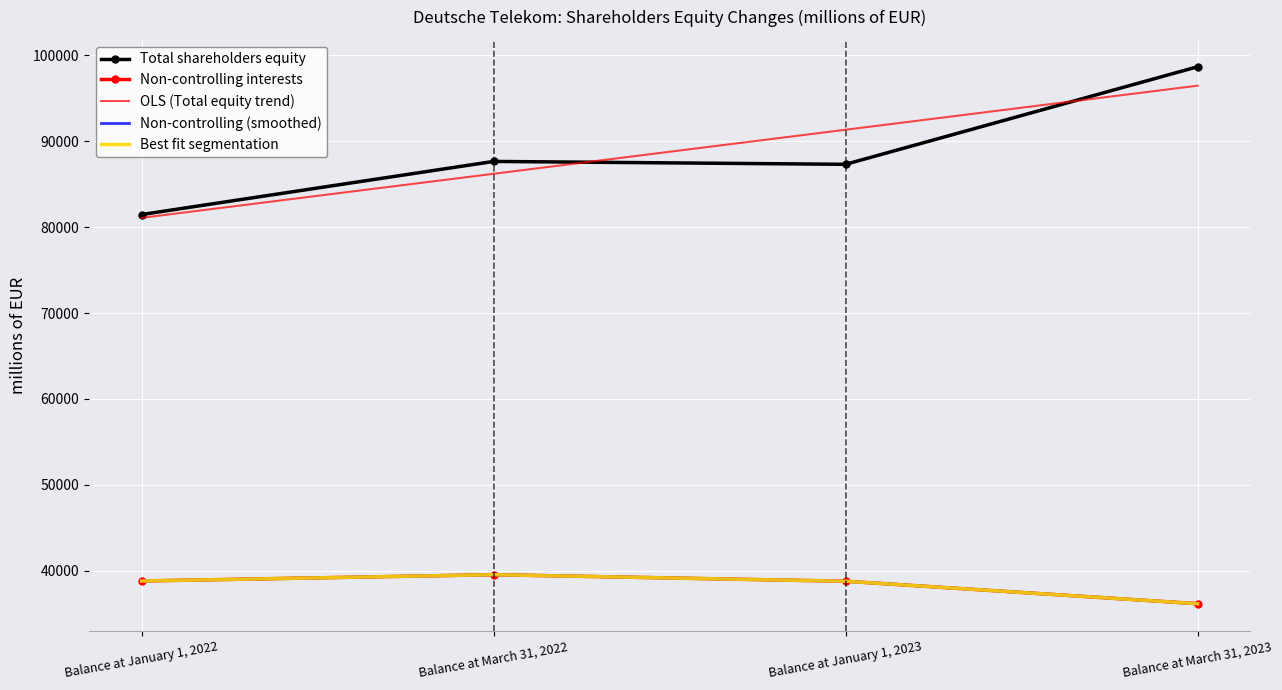

How many categories are shown in the chart?

4